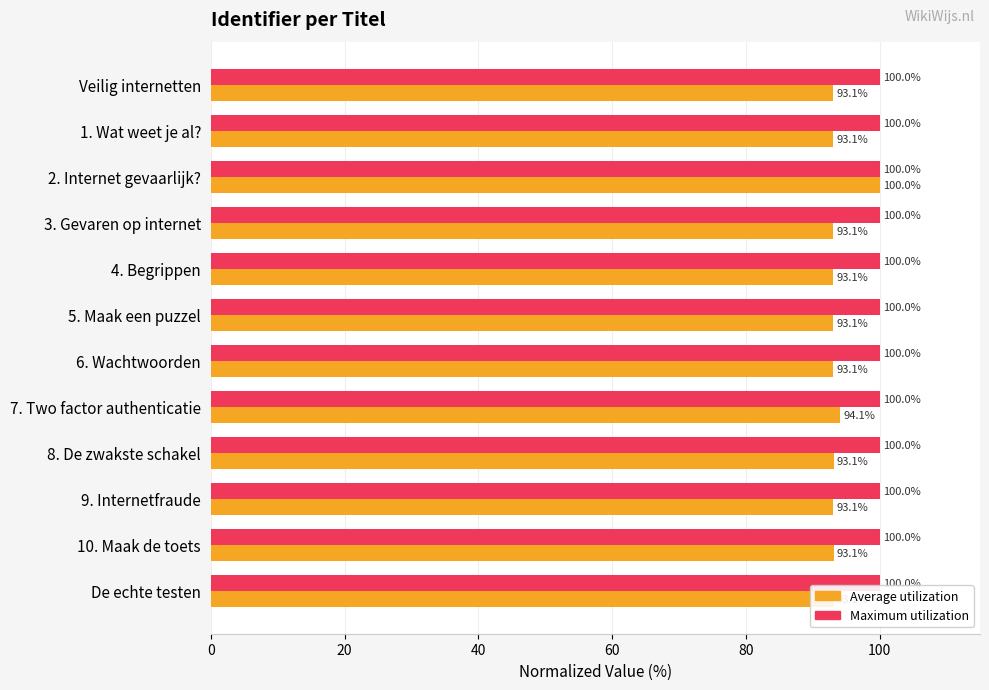

What is the minimum value shown in the chart?

93.1